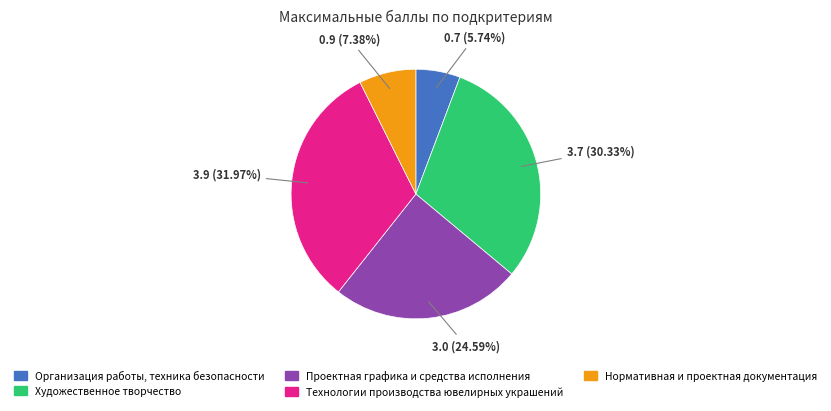

Is the sum of Технологии производства ювелирных украшений and Нормативная и проектная документация greater than half?

No